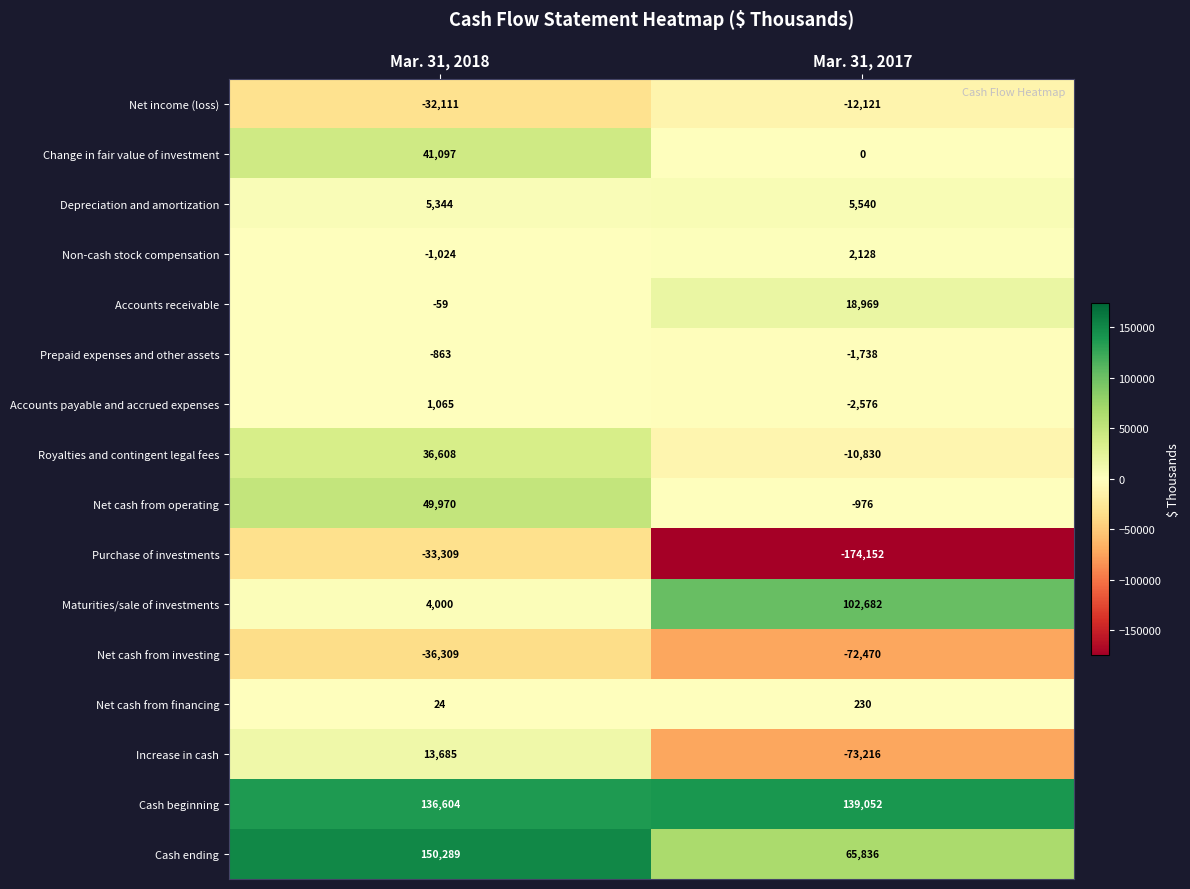

Count the number of categories in the chart.

2